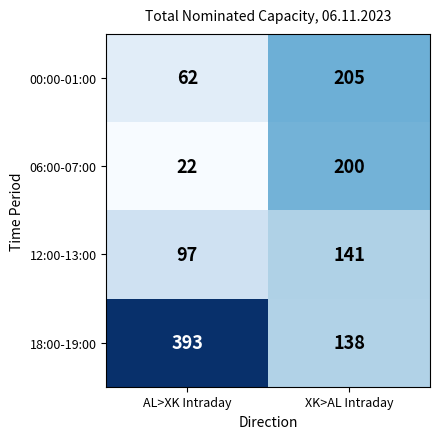

Count the number of data series in this chart.

4